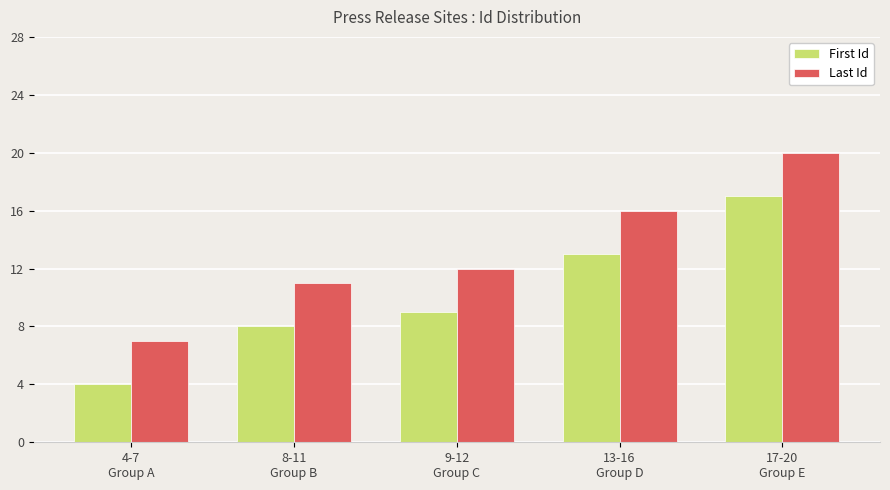

What is the total value across all series at 13-16
Group D?

29